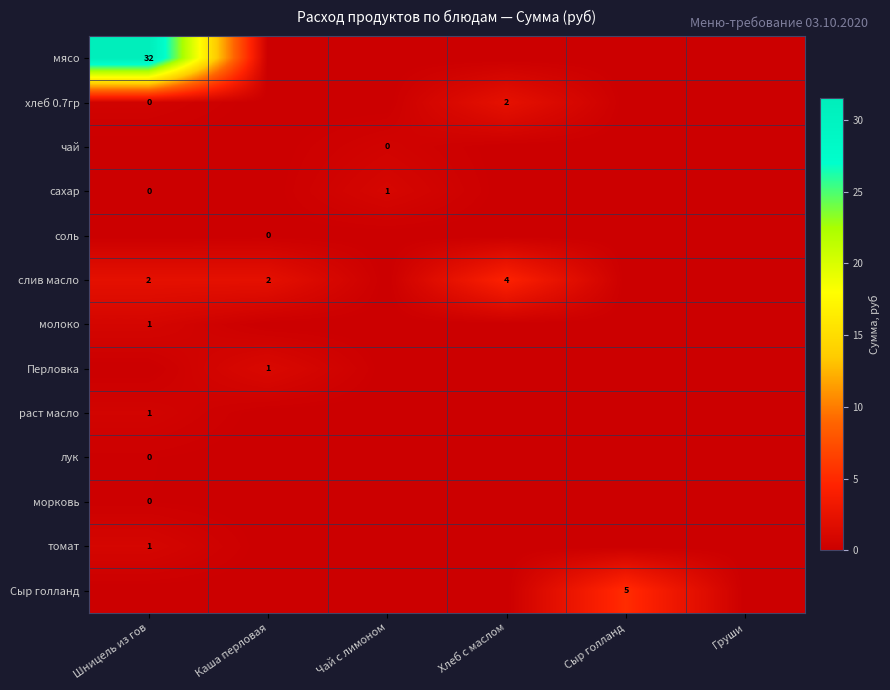

At which category is the sum across all series the highest?

Шницель из гов